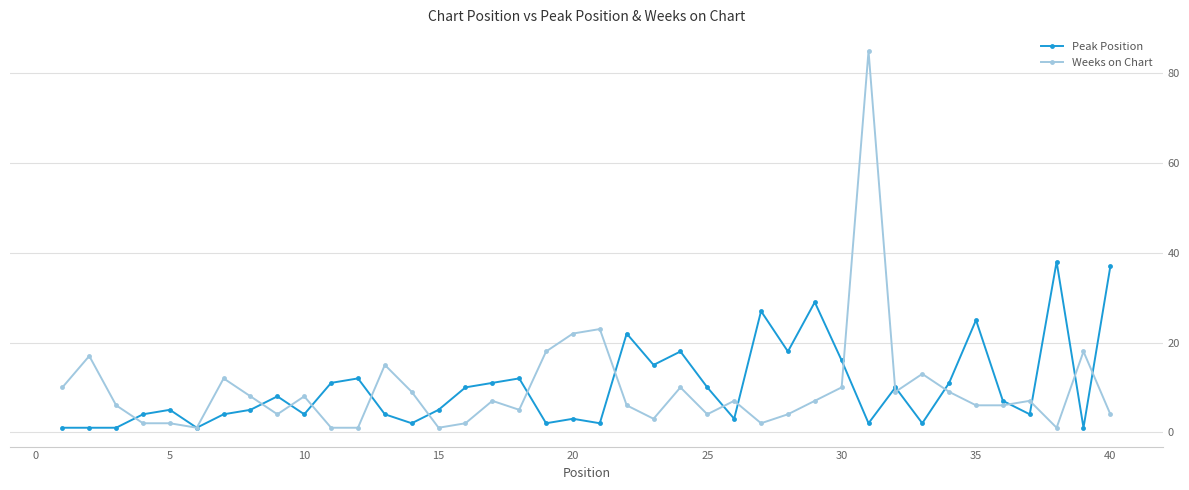

True or false: Weeks on Chart and Peak Position intersect in this chart.

True